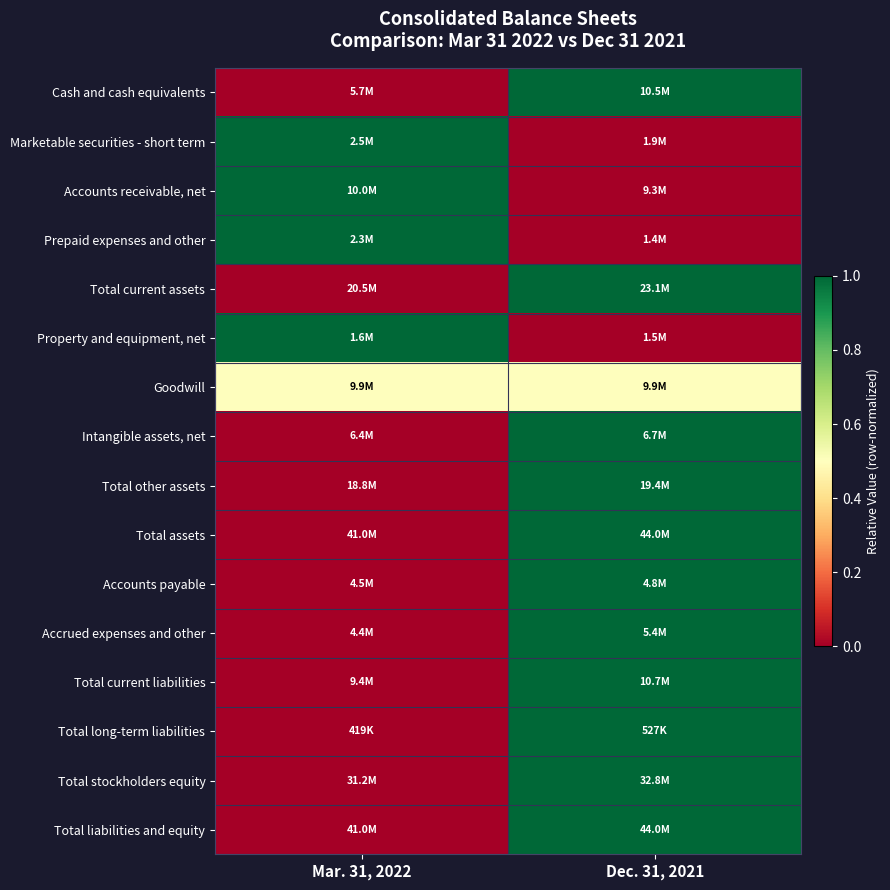

At which category is the sum across all series the highest?

Dec. 31, 2021